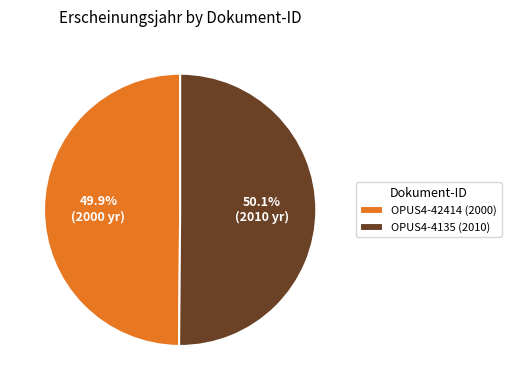

Is there a majority slice in this chart?

Yes